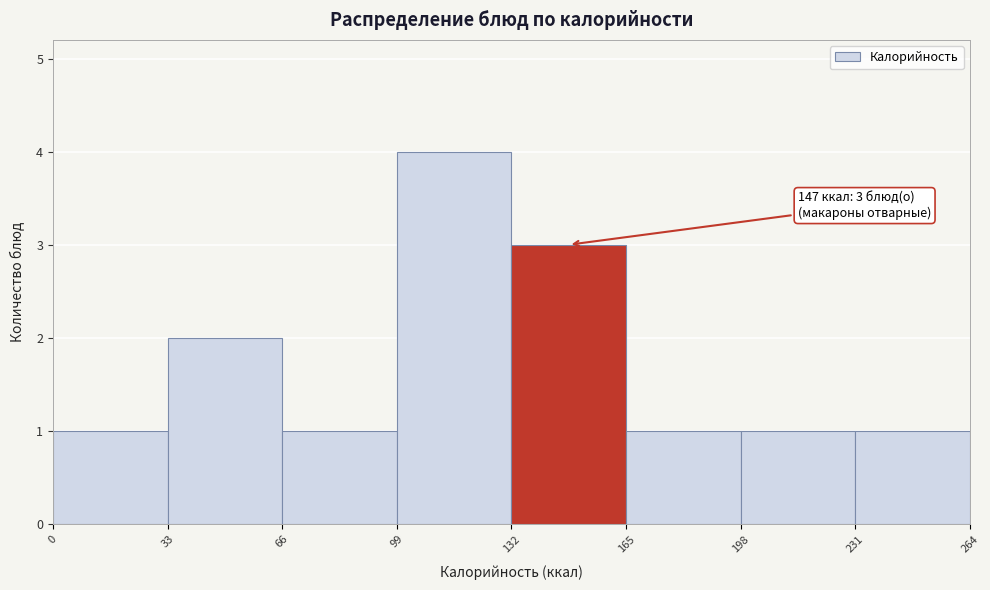

Over which range of the x-axis is the bar tallest?

99 to 132